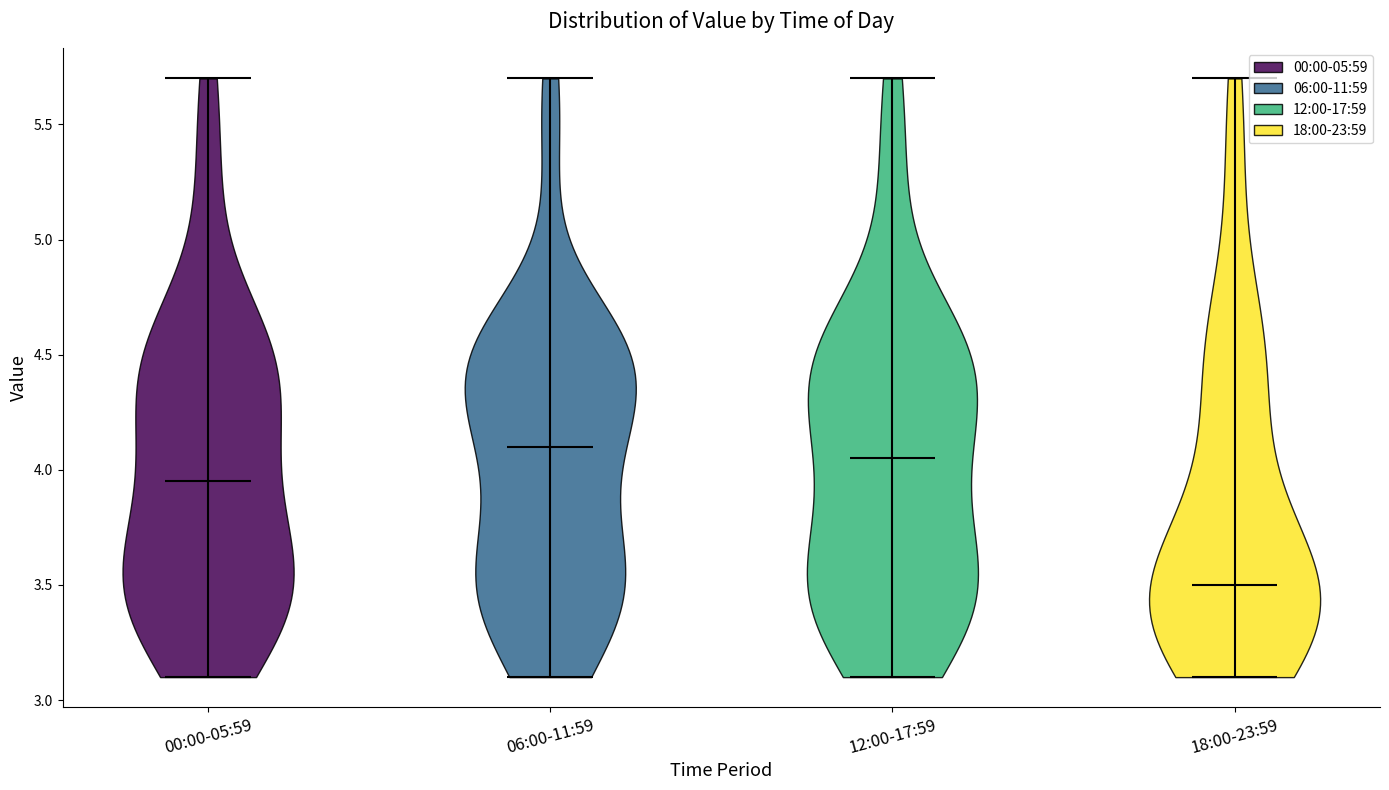

Reading left to right, read every violin against the y-axis: where its median line is, and the lowest and highest points it reaches. The values are not printed on the chart, so give them approximately, as read against the axis.

00:00-05:59: median line 3.95, lowest point 3.10, highest point 5.70
06:00-11:59: median line 4.10, lowest point 3.10, highest point 5.70
12:00-17:59: median line 4.05, lowest point 3.10, highest point 5.70
18:00-23:59: median line 3.50, lowest point 3.10, highest point 5.70